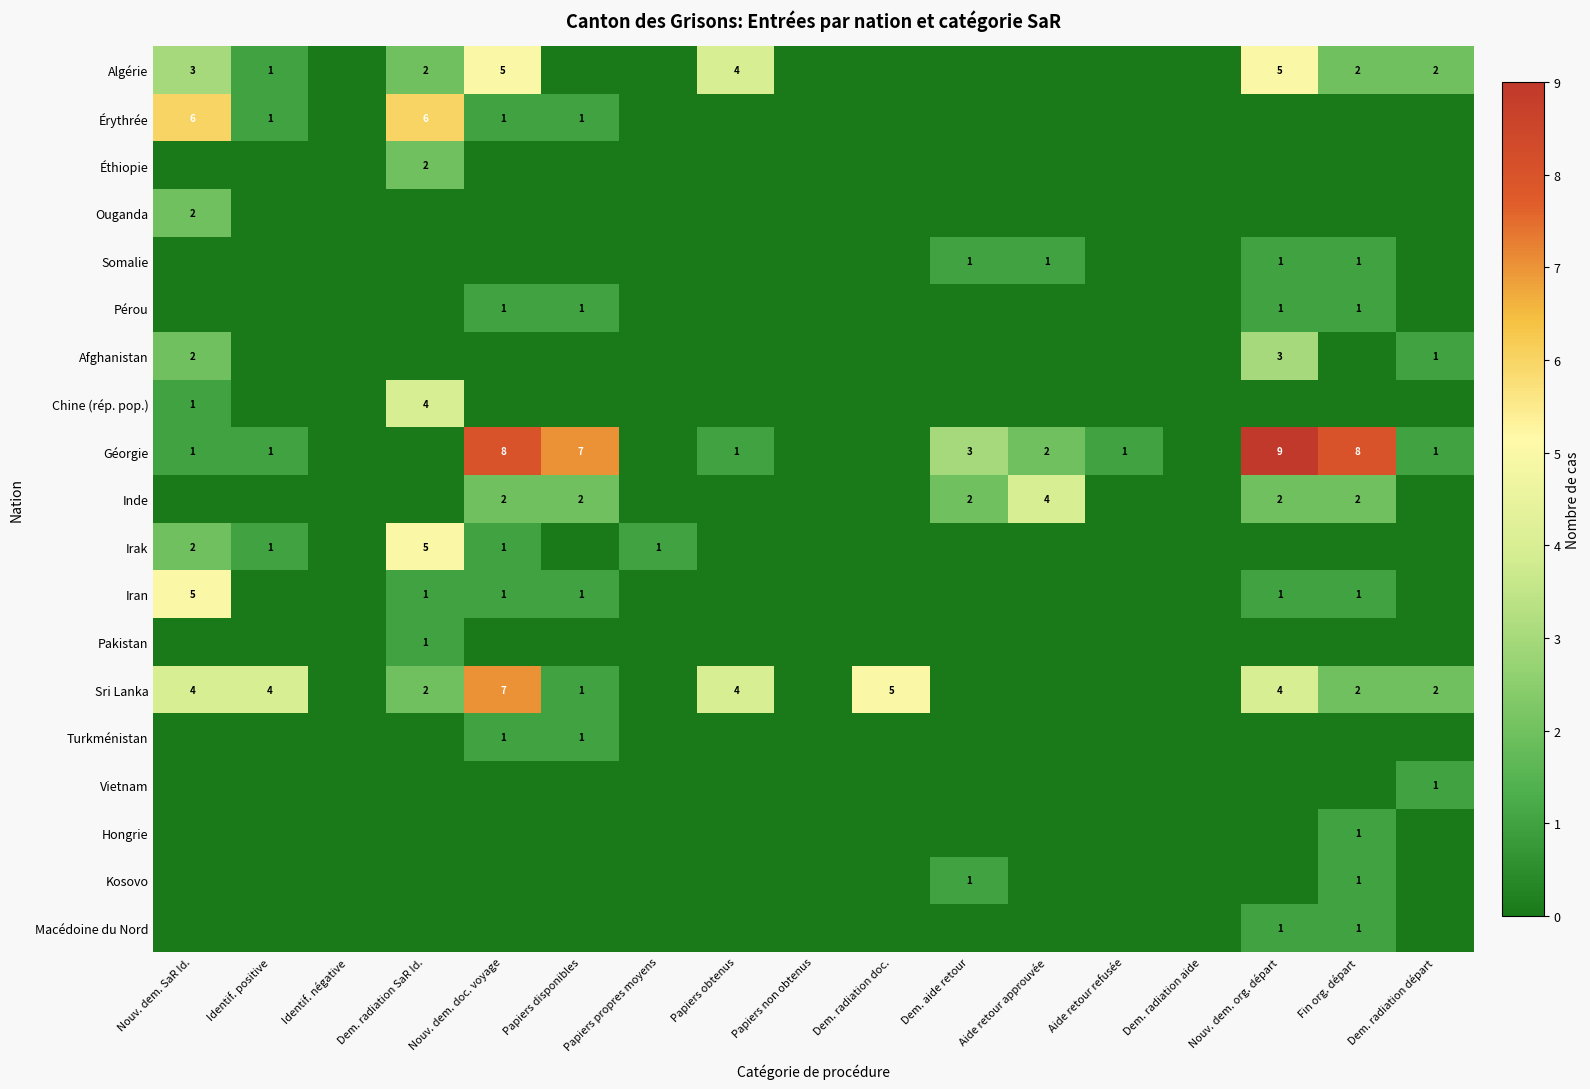

What is the difference between the Algérie values at Dem. radiation départ and Nouv. dem. org. départ?

3